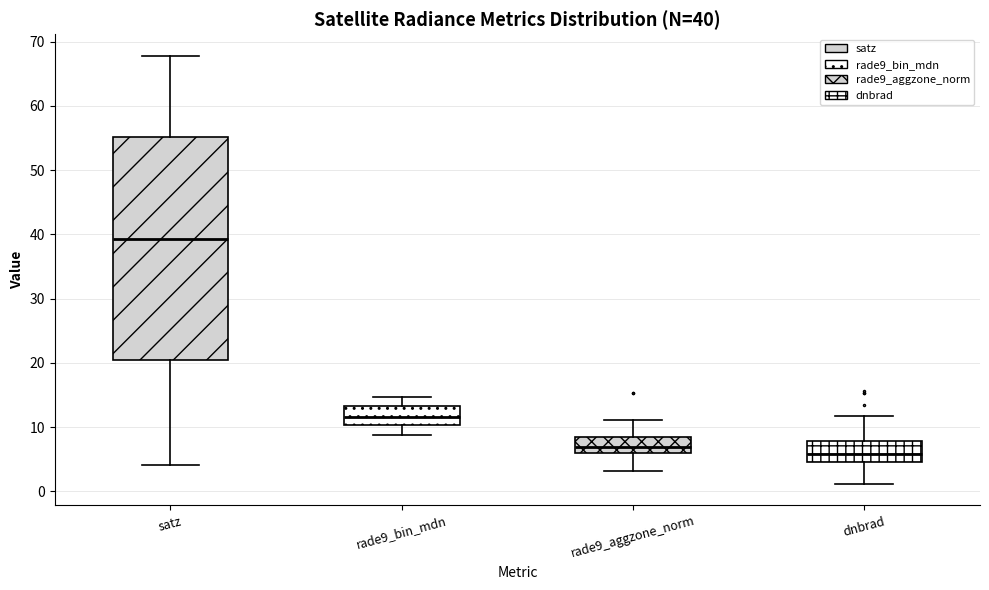

Which box's median line is the lowest?

dnbrad